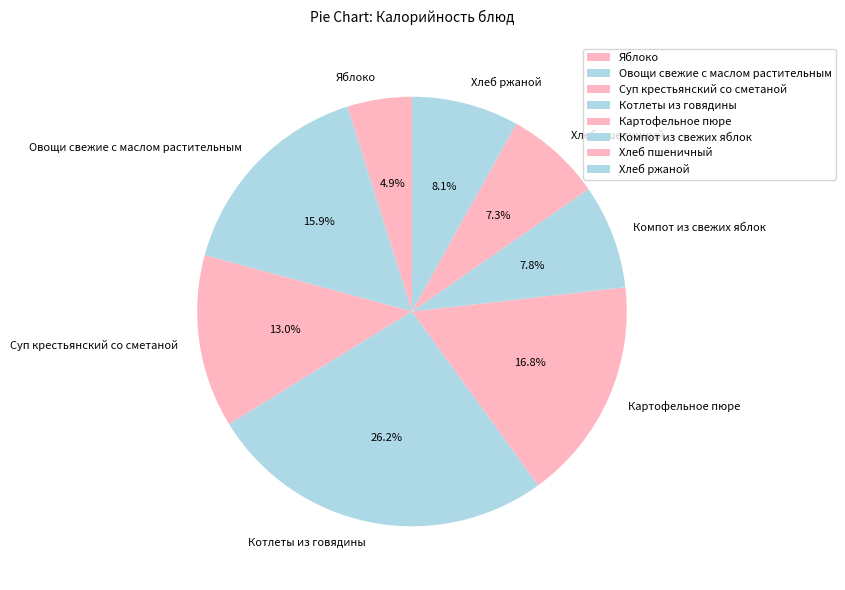

Which slice is the largest?

Котлеты из говядины